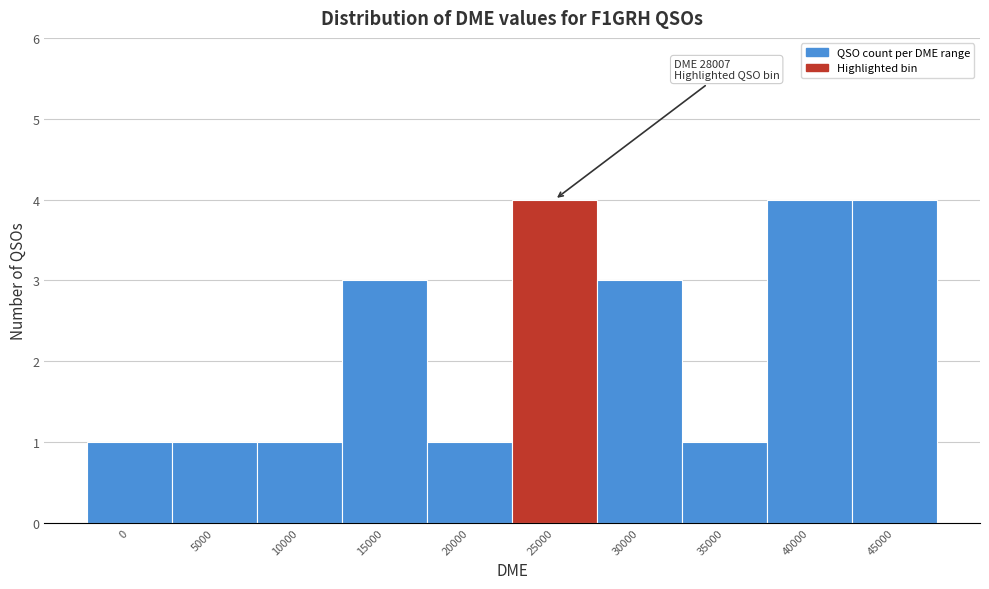

Reading right to left, extract all data points from this chart.

4	4	1	3	4	1	3	1	1	1